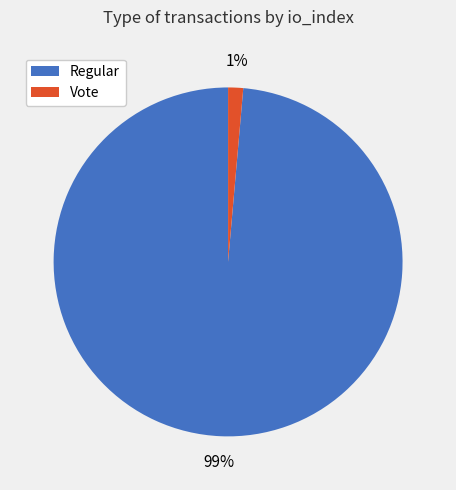

Is there any slice that represents more than half of the pie?

Yes